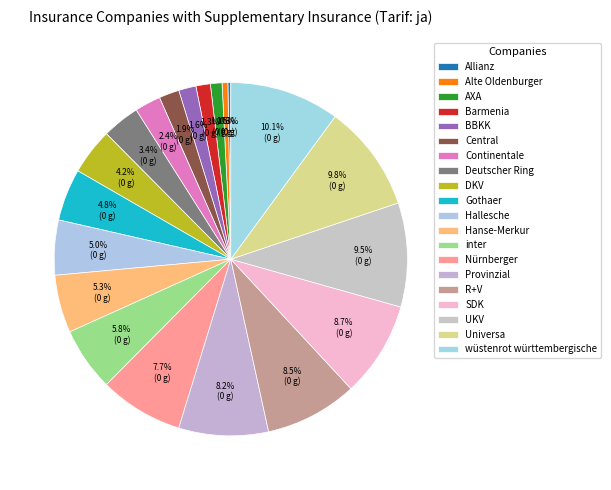

Is it true that Hallesche is 5% of the pie?

True